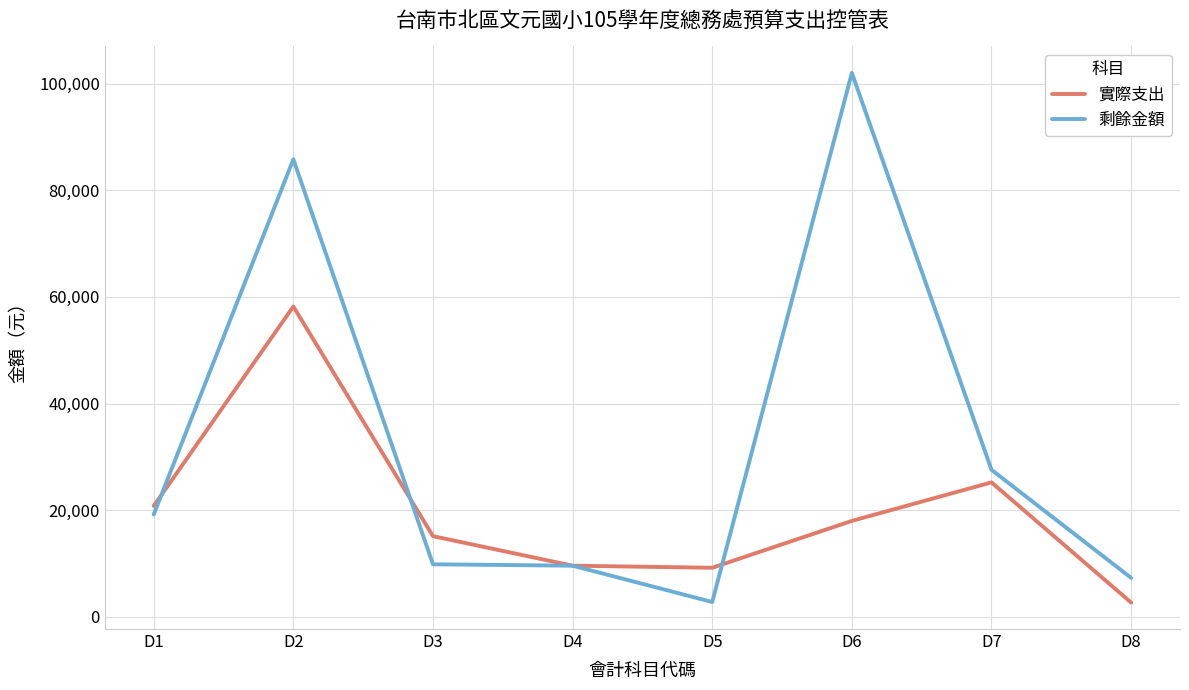

Is the value of 剩餘金額 at D8 greater than the value of 實際支出 at D4?

No